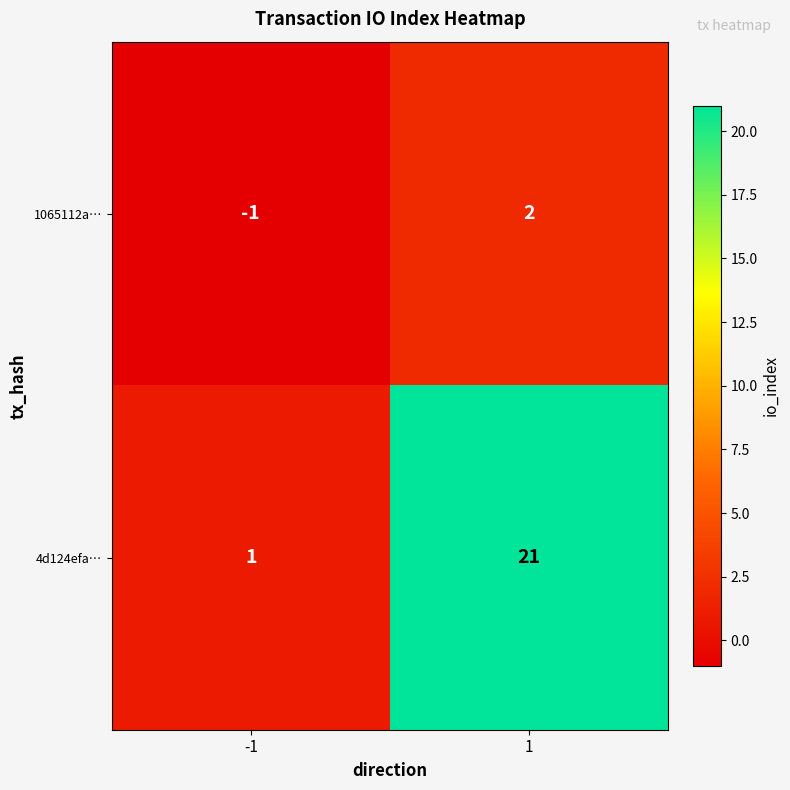

What is the smallest value displayed?

-1